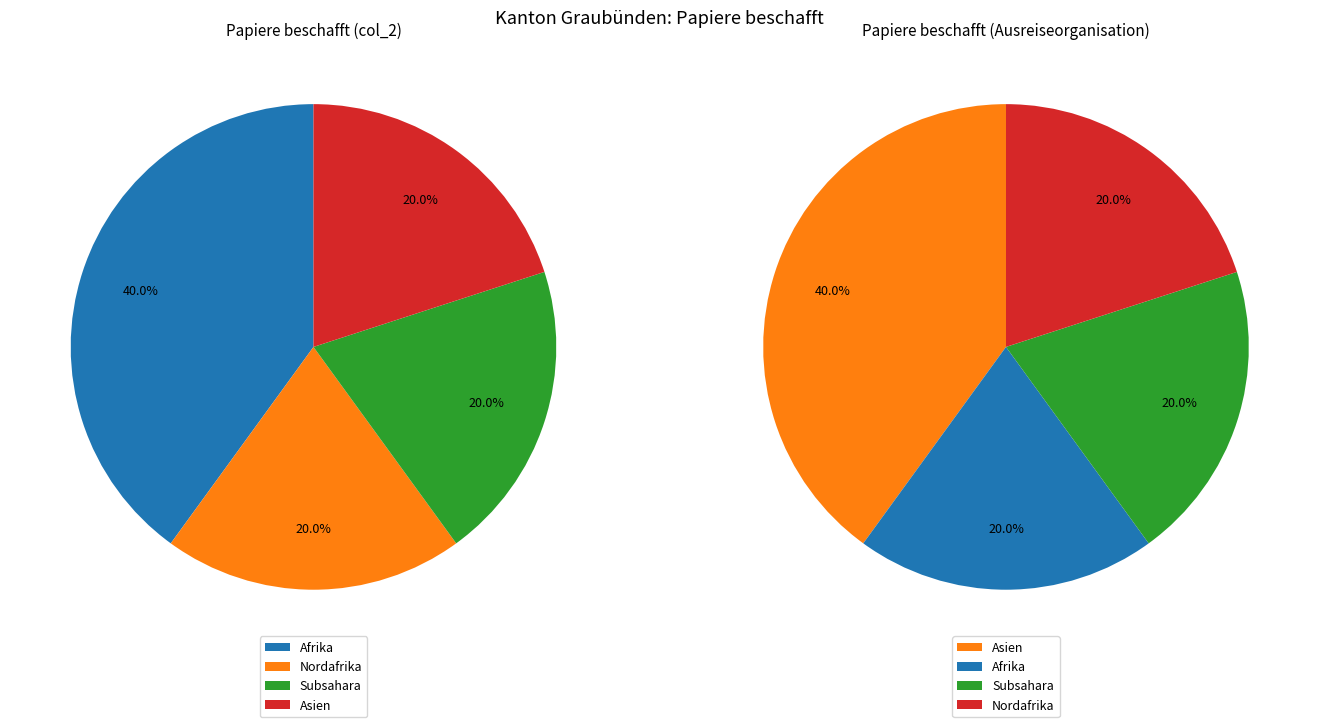

Which slice is the smallest?

Nordafrika